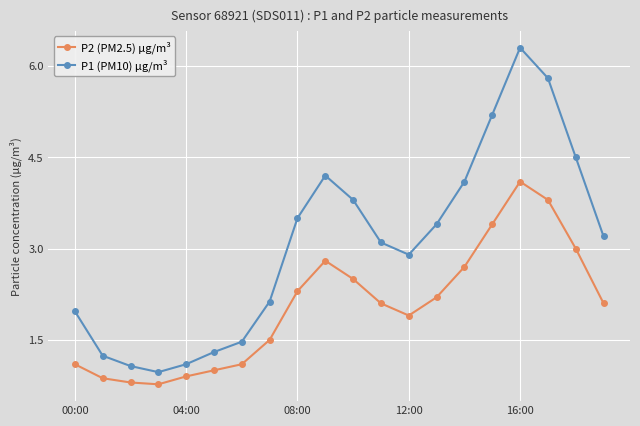

True or false: P1 (PM10) µg/m³ and P2 (PM2.5) µg/m³ cross at least once.

False